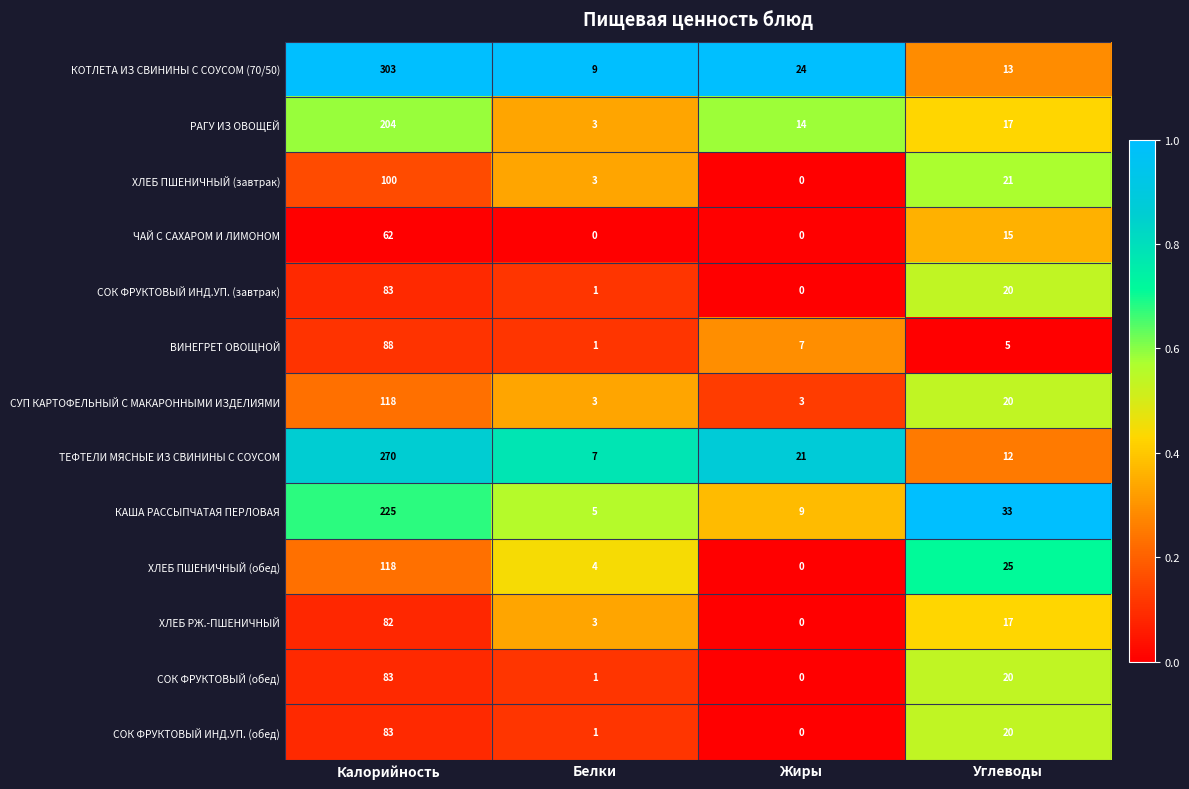

What is the difference between the СОК ФРУКТОВЫЙ ИНД.УП. (обед) values at Калорийность and Белки?

82